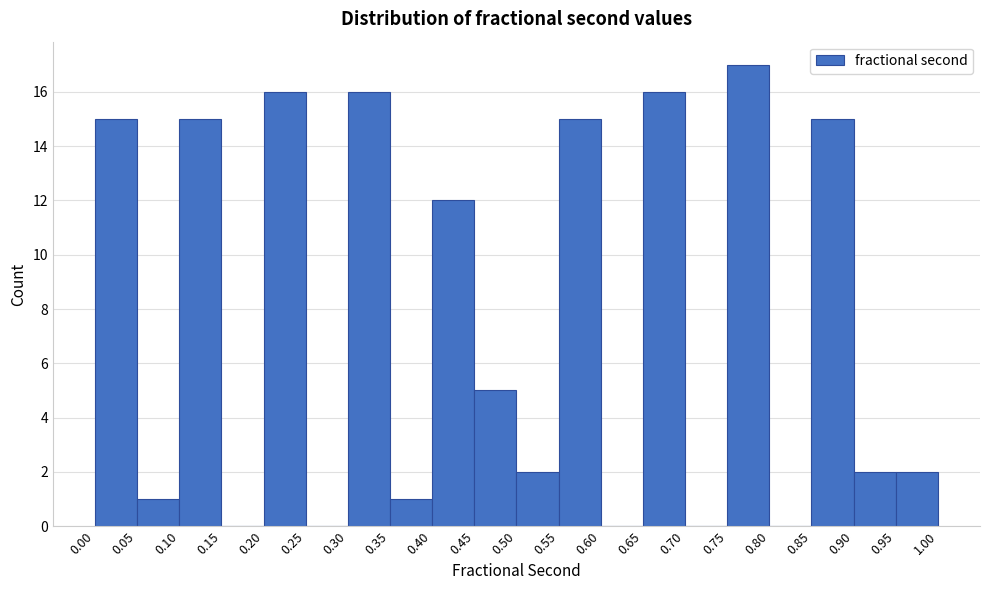

Reading left to right, transcribe this chart: for each bar, give the range it covers on the x-axis and its height. The values are not printed on the chart, so give them approximately, as read against the axis.

0.00 to 0.05: 15
0.05 to 0.10: 1
0.10 to 0.15: 15
0.15 to 0.20: 0
0.20 to 0.25: 16
0.25 to 0.30: 0
0.30 to 0.35: 16
0.35 to 0.40: 1
0.40 to 0.45: 12
0.45 to 0.50: 5
0.50 to 0.55: 2
0.55 to 0.60: 15
0.60 to 0.65: 0
0.65 to 0.70: 16
0.70 to 0.75: 0
0.75 to 0.80: 17
0.80 to 0.85: 0
0.85 to 0.90: 15
0.90 to 0.95: 2
0.95 to 1.00: 2